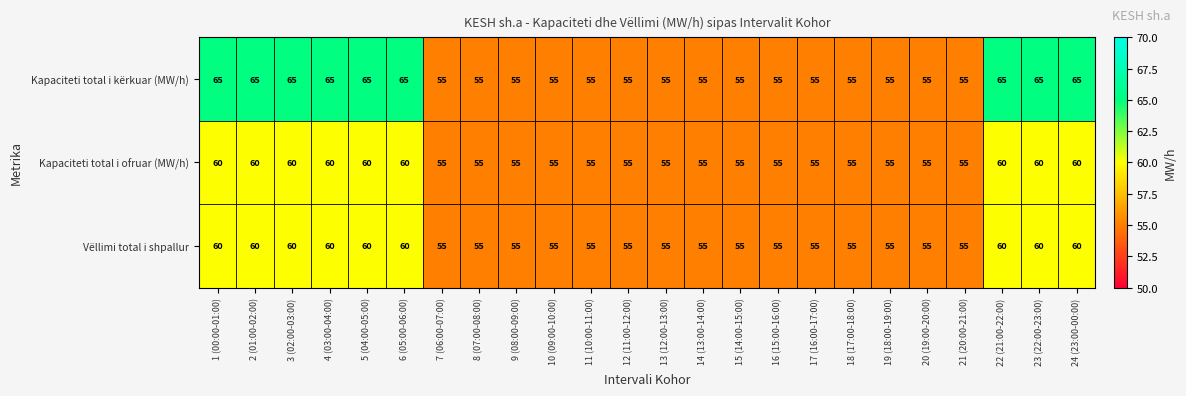

What is the maximum value shown in the chart?

65